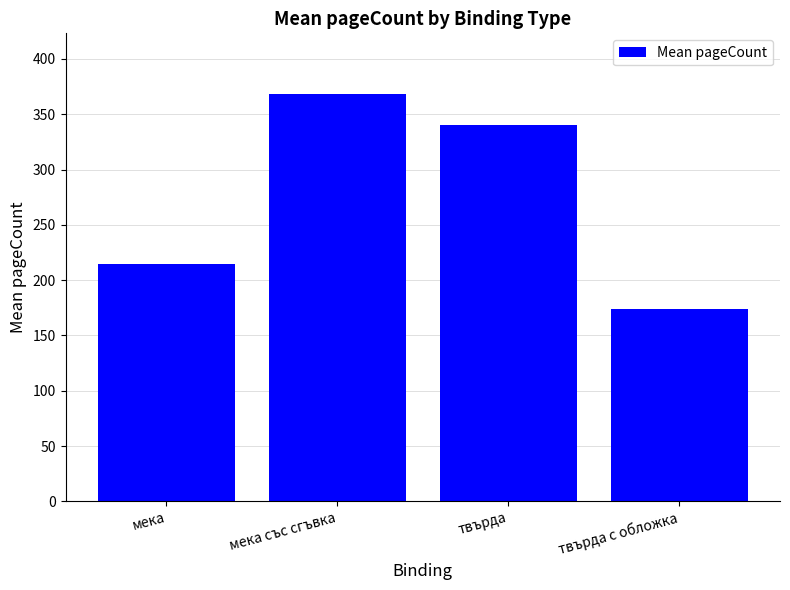

How many values are below 340?

2